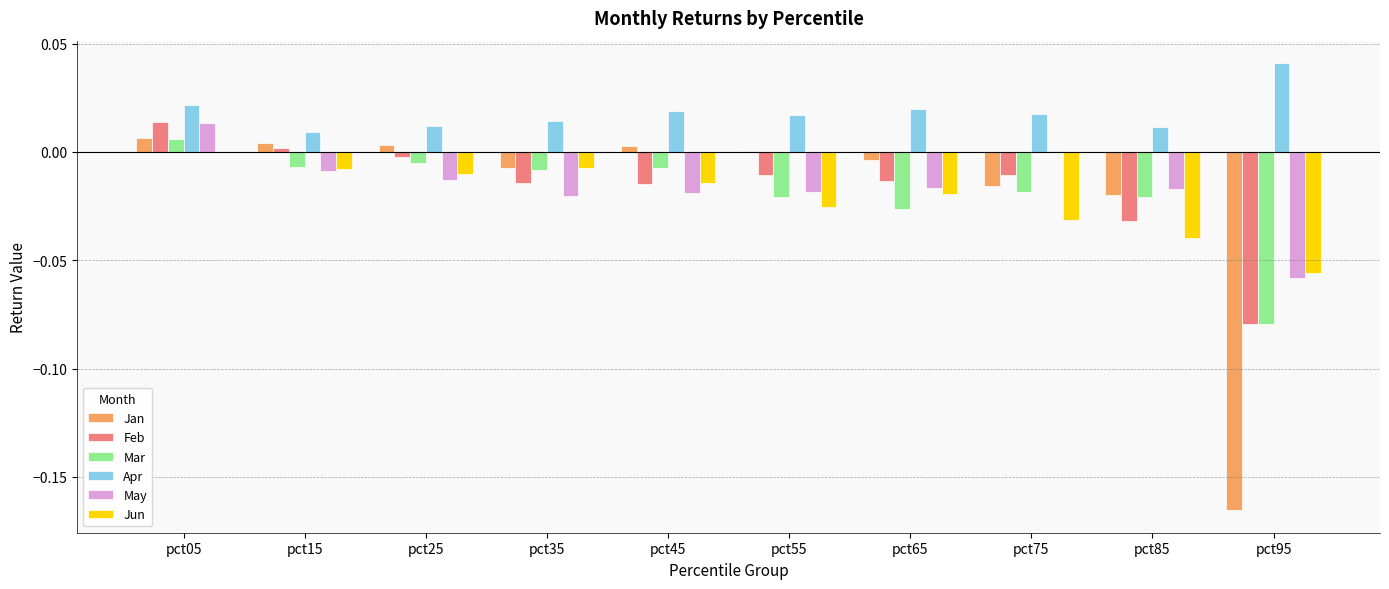

At which category is the sum across all series the highest?

pct05